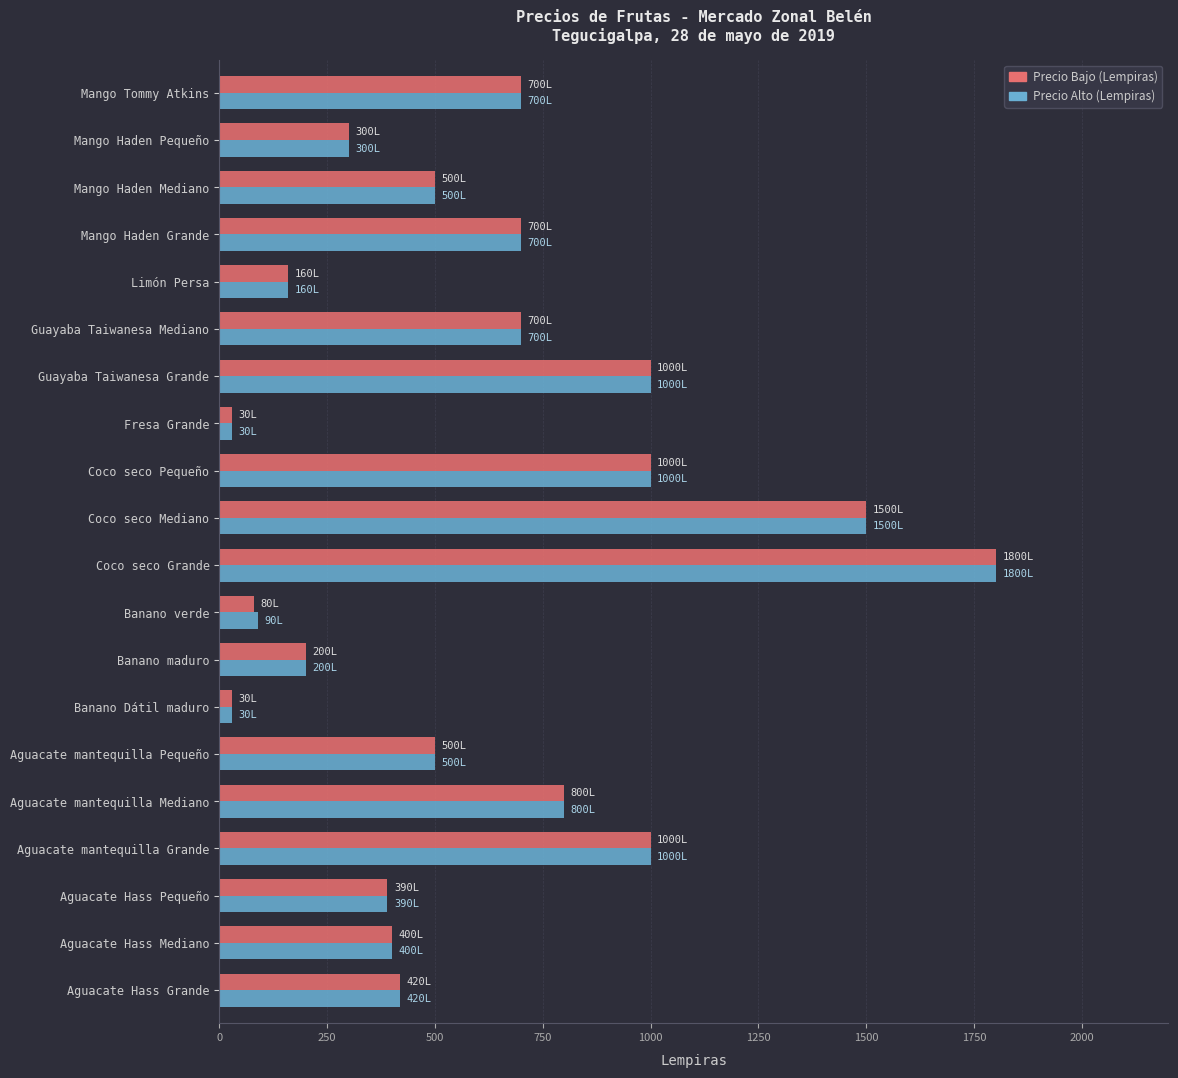

What is the highest value of the Precio Alto (Lempiras) series?

1800